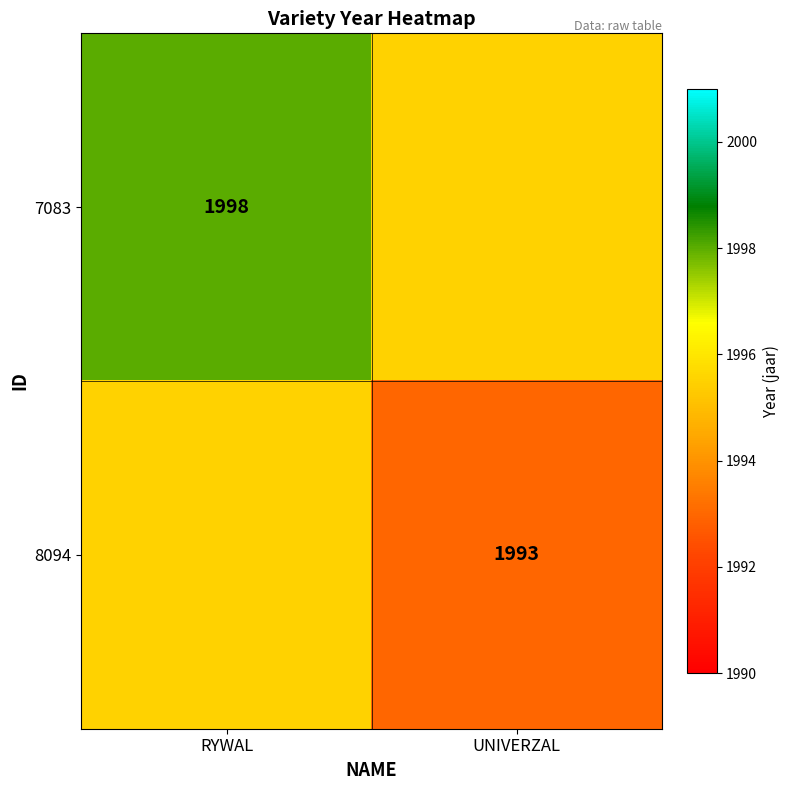

Is it true that 8094 equals 1993.0 at UNIVERZAL?

True